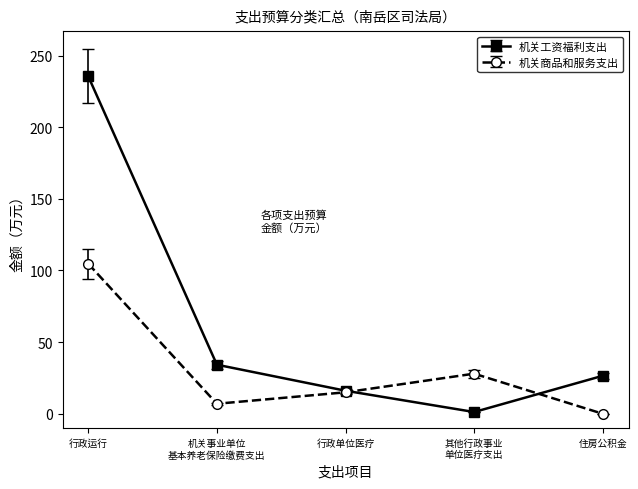

True or false: 机关商品和服务支出 and 机关工资福利支出 intersect in this chart.

True